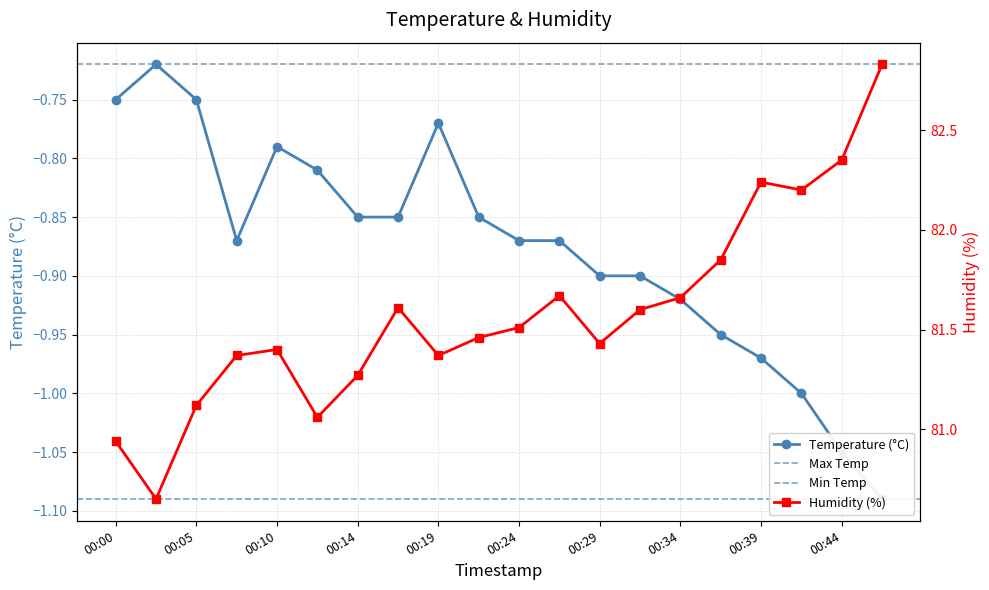

Where is humidity nearest to the value 81?

00:00